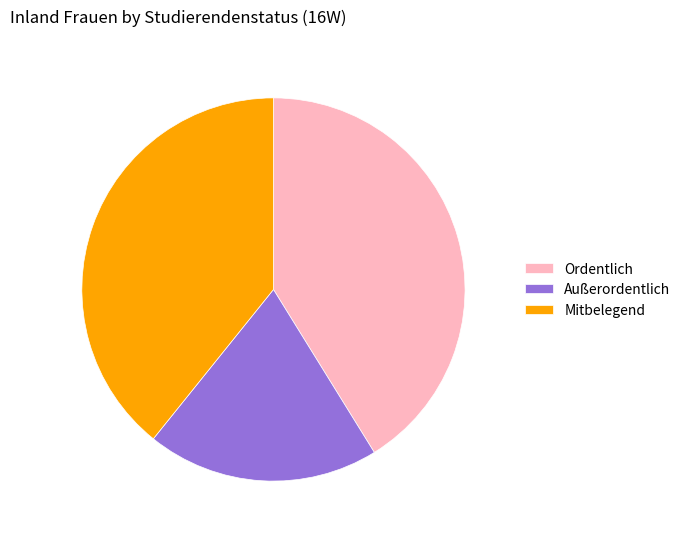

Does Mitbelegend account for over 50% of the chart?

No